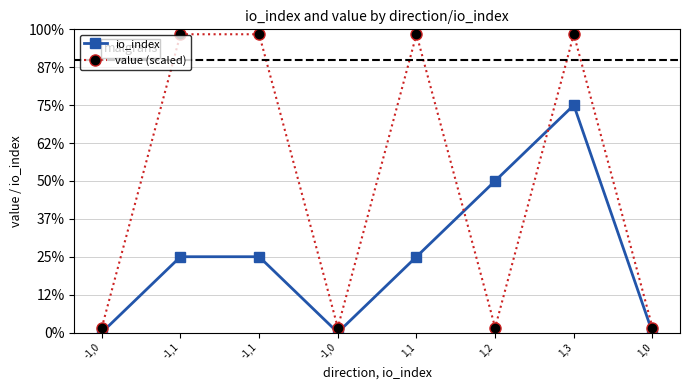

At which label does io_index first exceed 1?

1,2